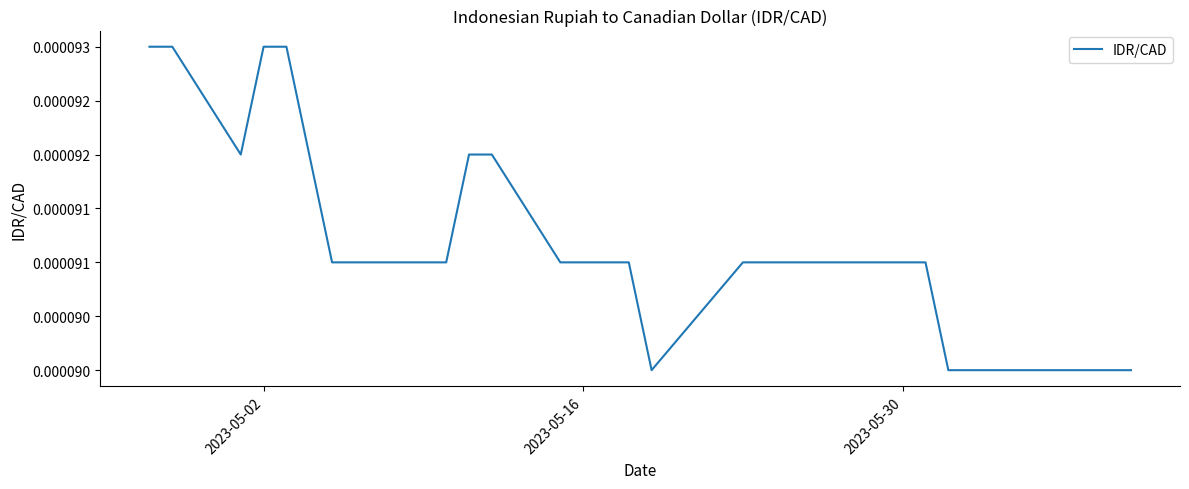

Does the chart display data point markers on the line(s)?

No